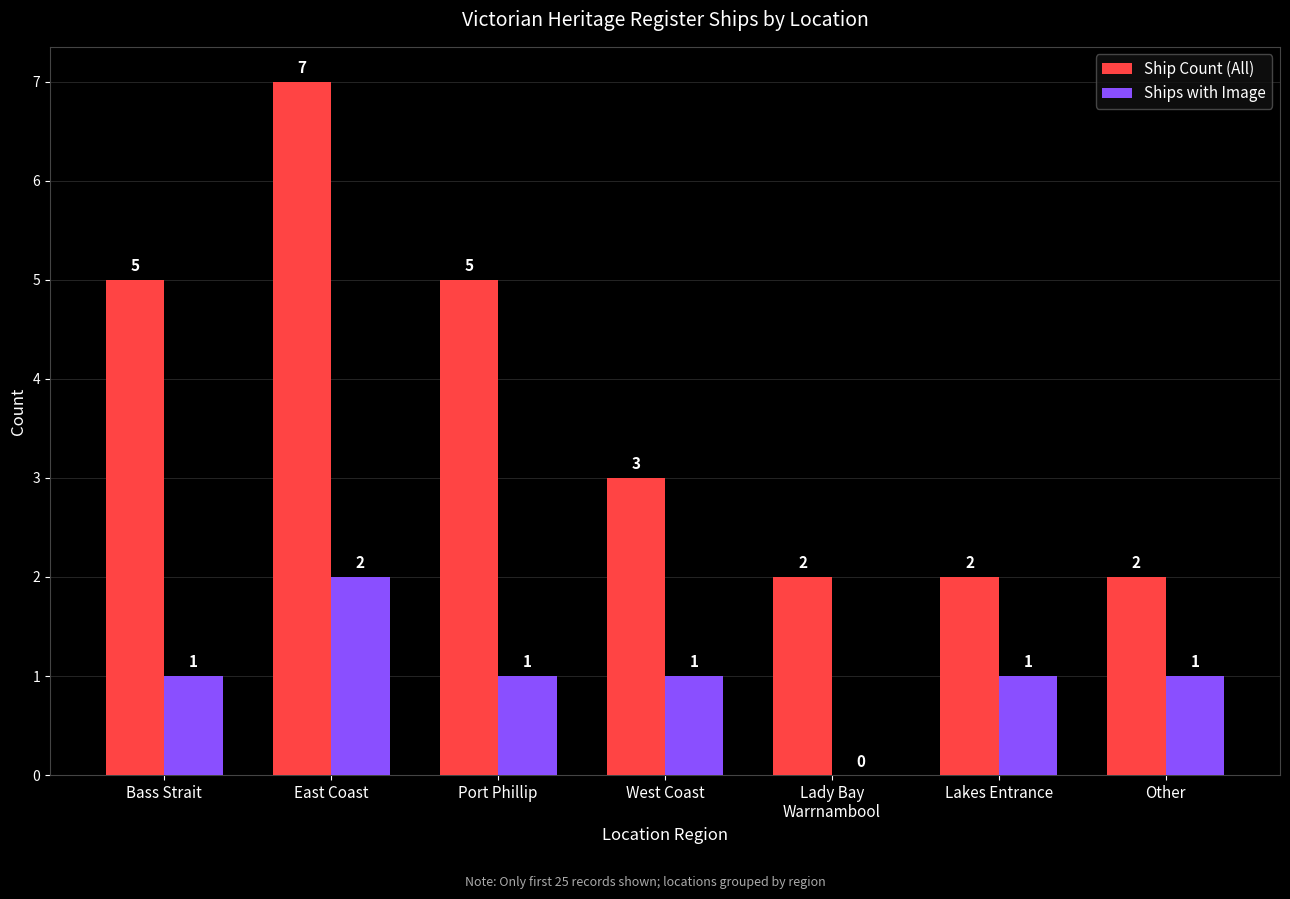

Is it true that Ship Count (All) equals 2 at Port Phillip?

False